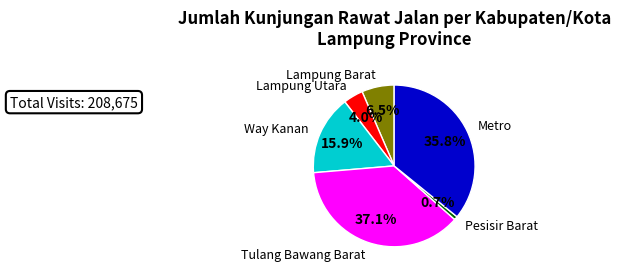

What is the smallest slice in the pie chart?

Pesisir Barat